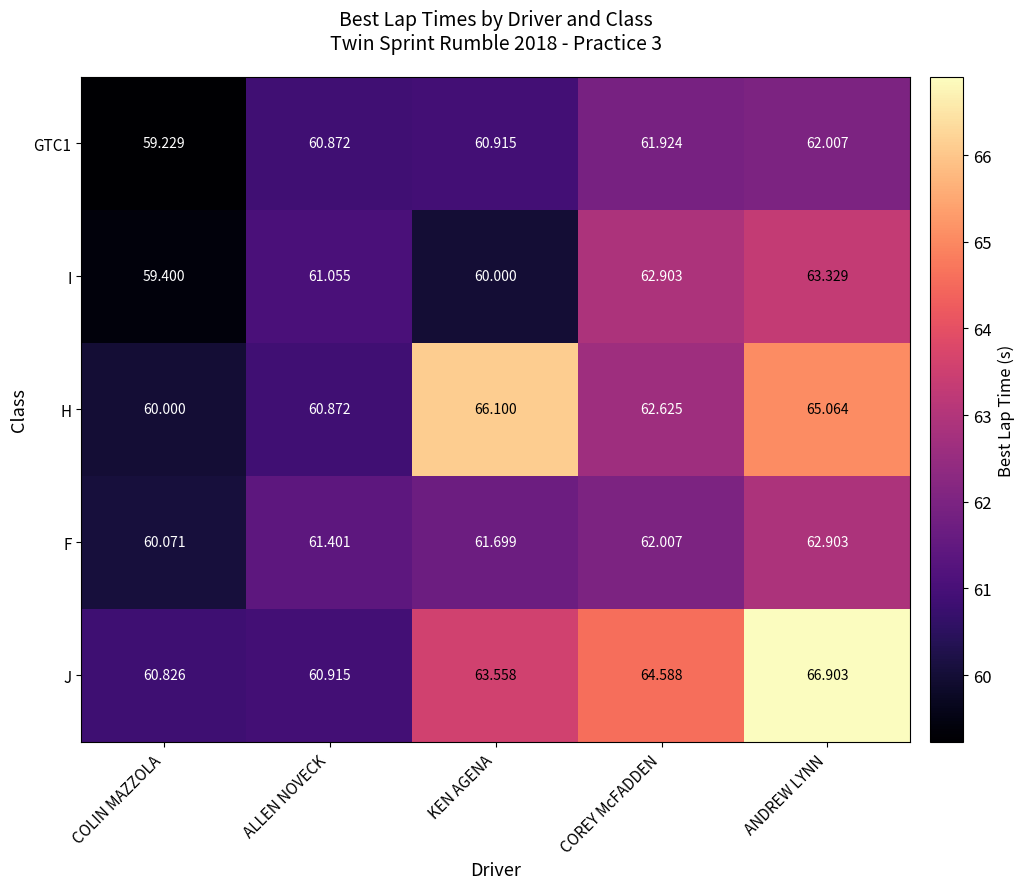

At which category is the sum across all series the highest?

ANDREW LYNN